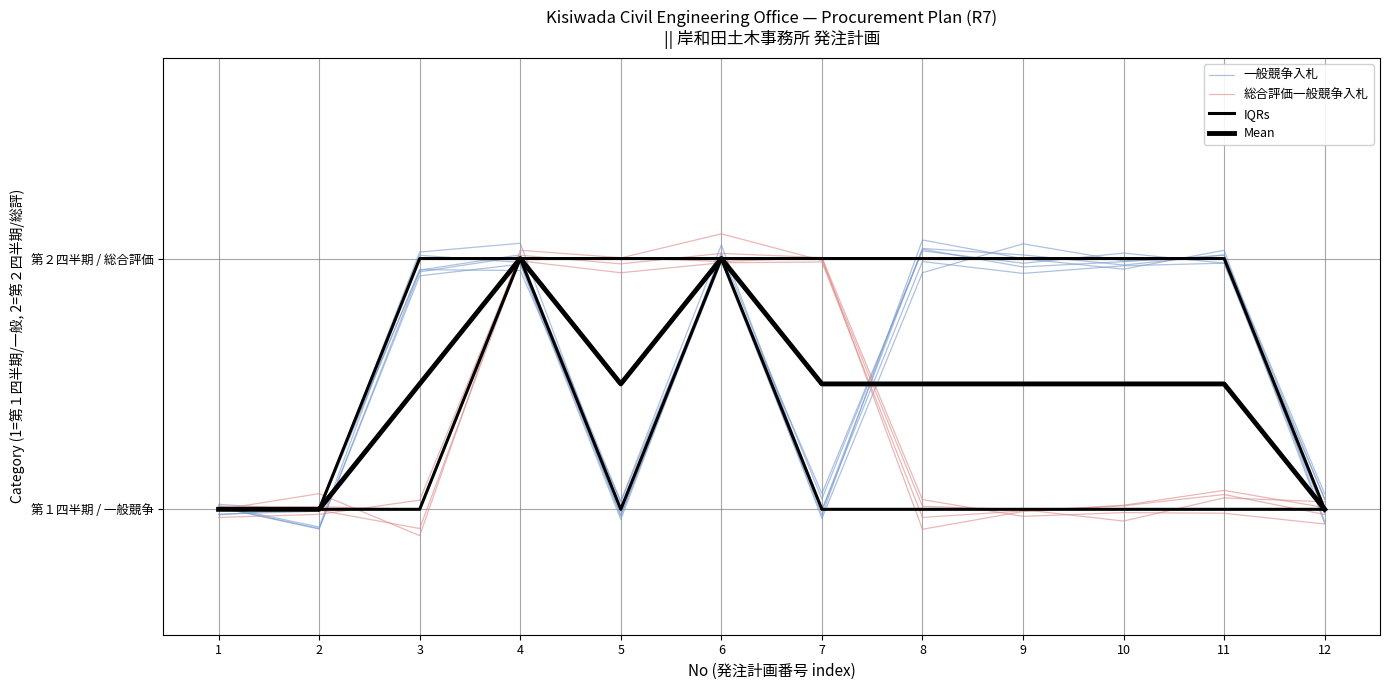

At which label is IQRs closest to 1?

1